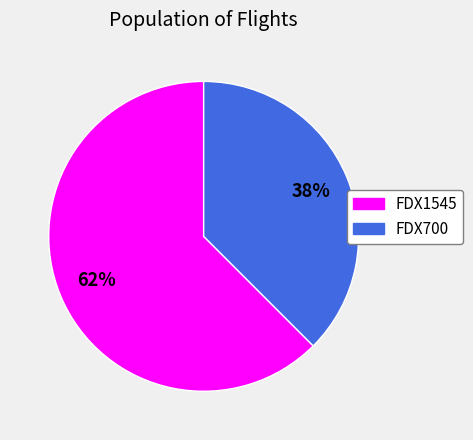

How many slices are in this pie chart?

2